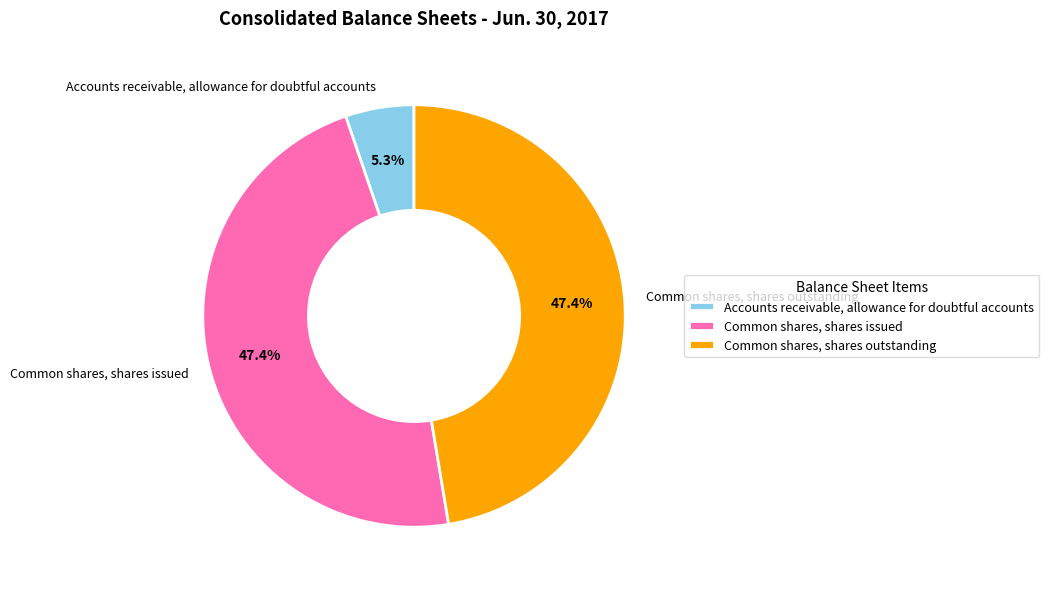

To the nearest percent, what is the average slice percentage?

33%